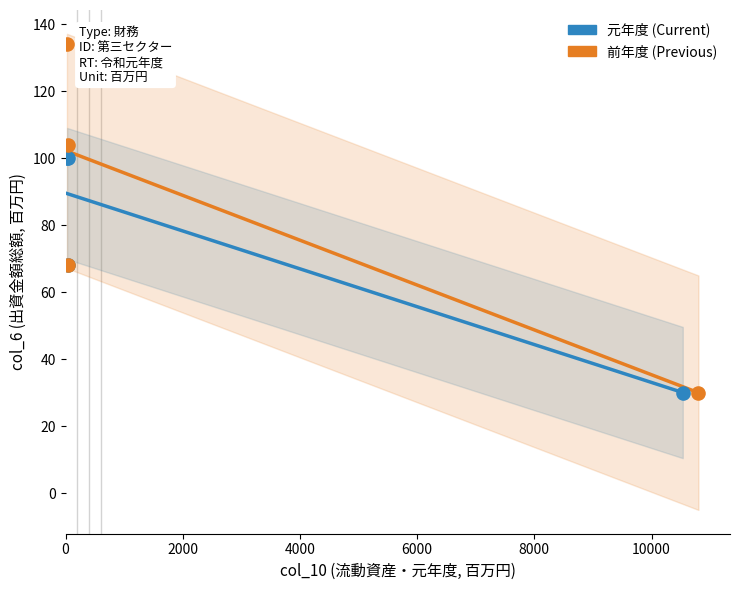

Which series has the largest Y range (max minus min)?

前年度 (Previous)